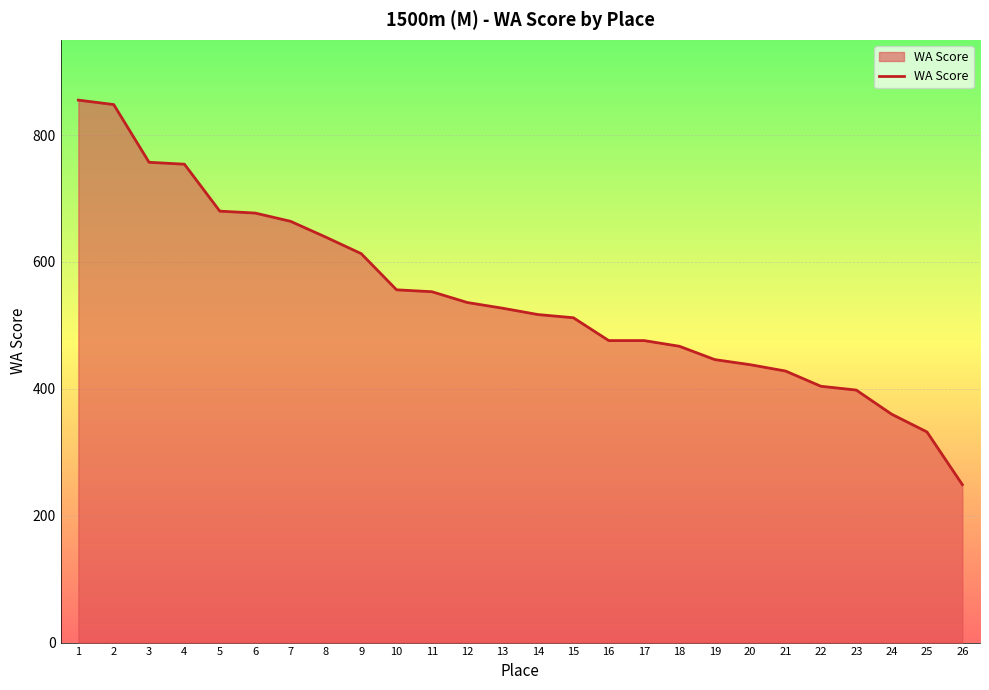

What is the difference between the maximum and minimum values?

606